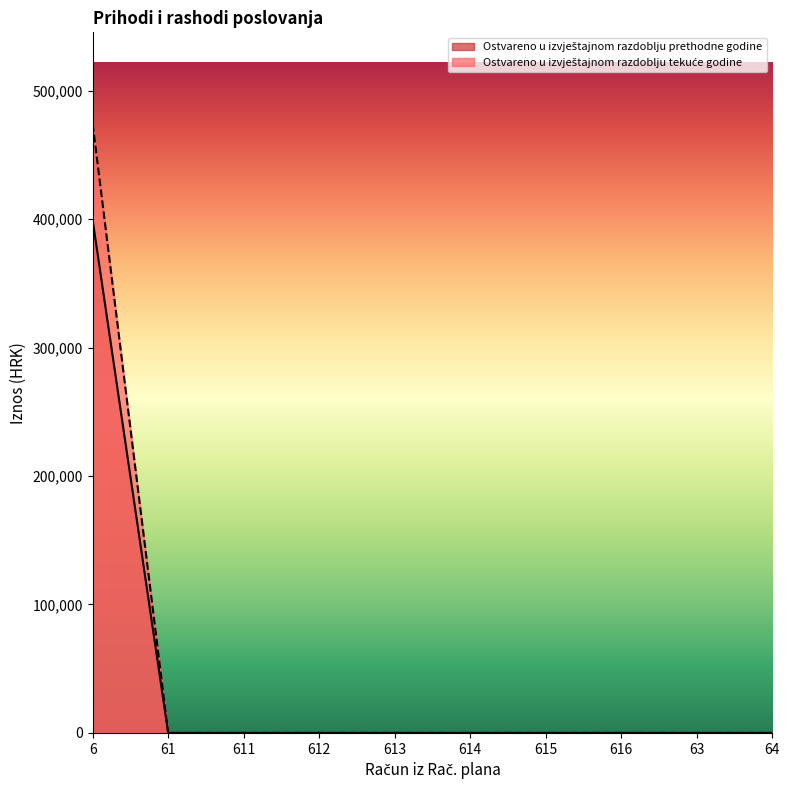

What is the label of the 1st point from the right?

64